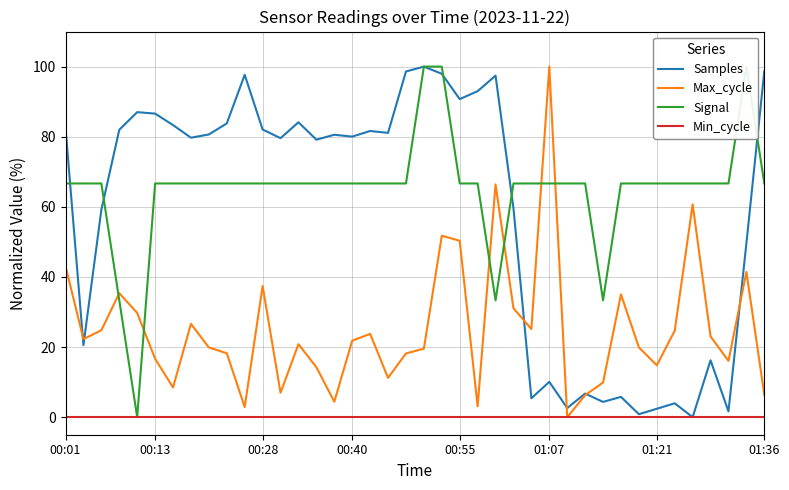

How many data points does each series have?

40